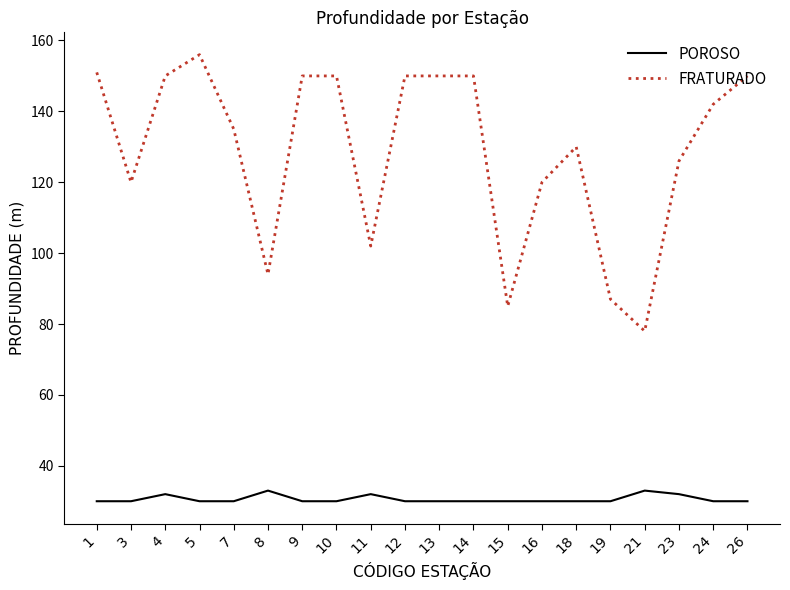

Which category has the highest value across all series?

5